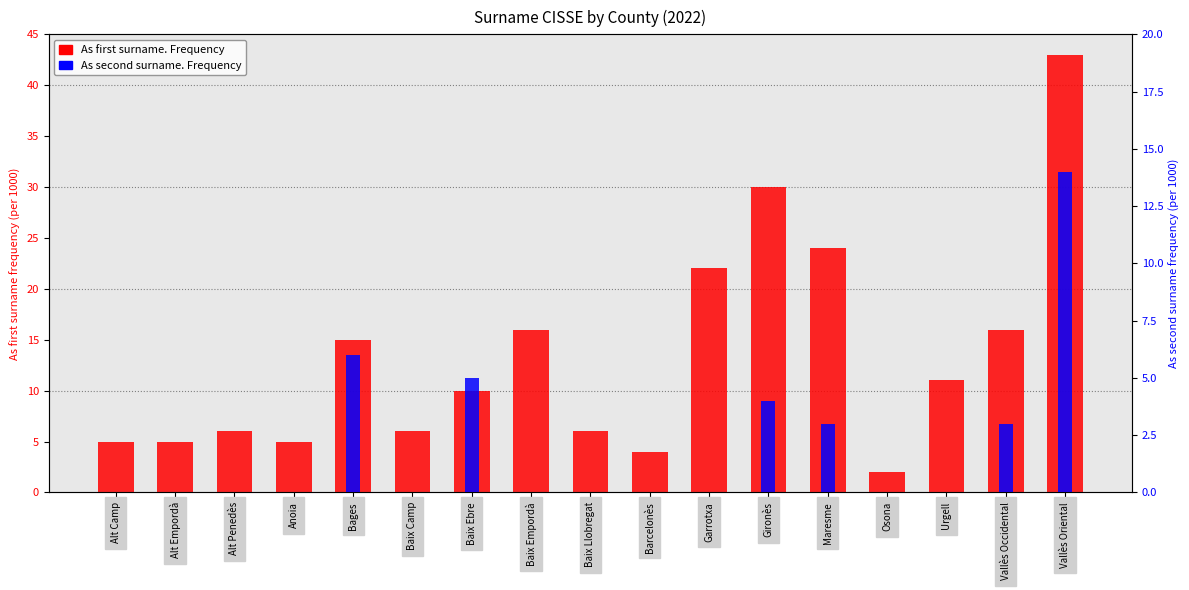

How many series are shown in this chart?

2